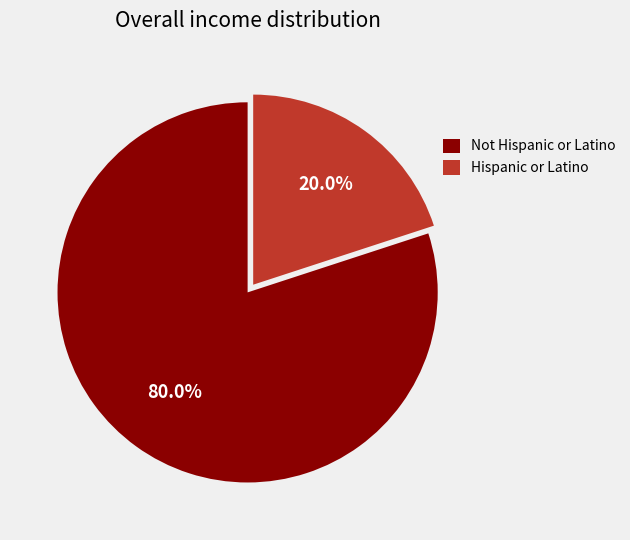

Is there a majority slice in this chart?

Yes